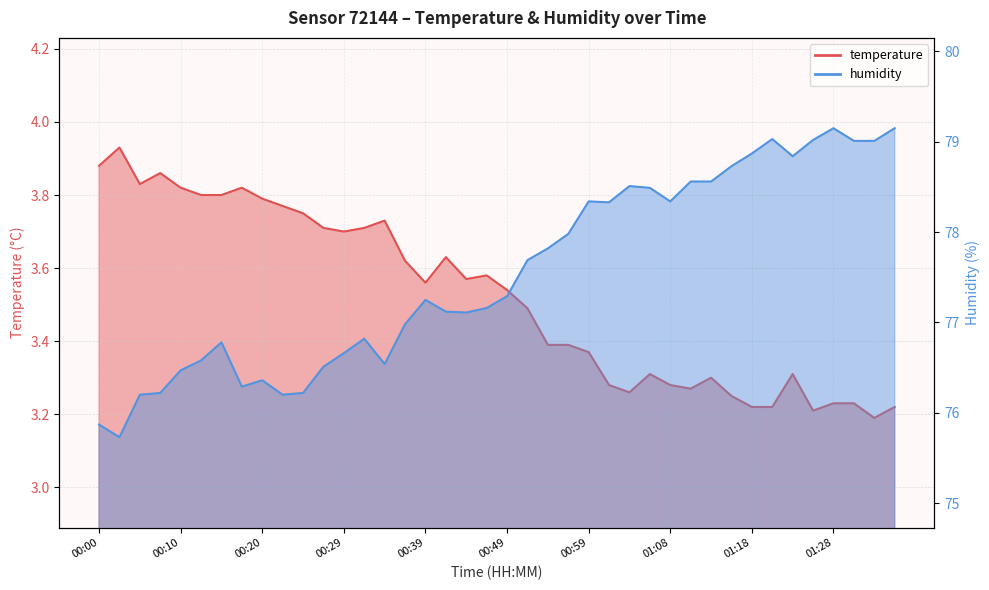

True or false: temperature and humidity intersect in this chart.

False